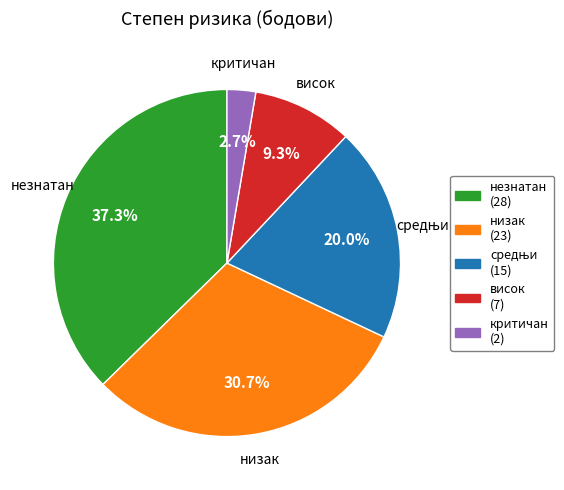

What portion of the pie excludes низак?

69.3%